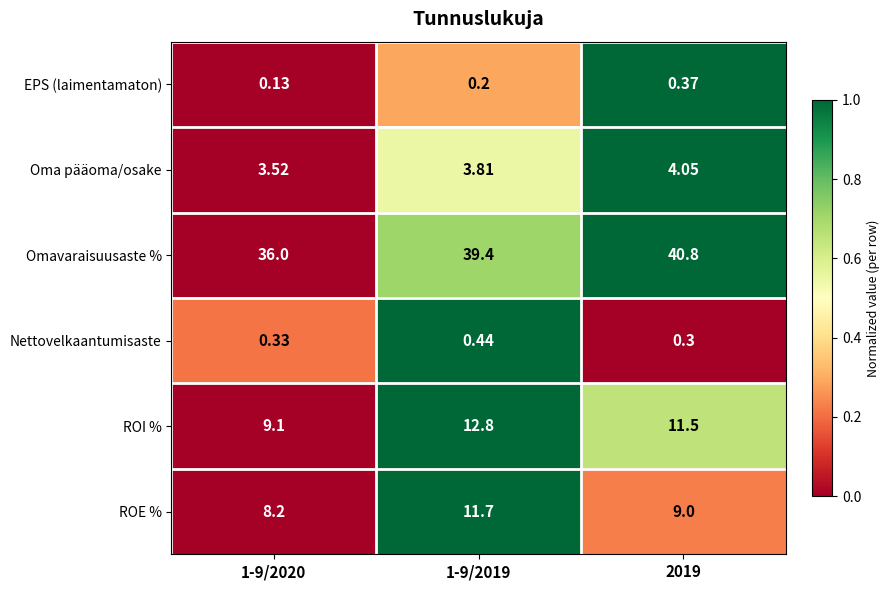

Between 1-9/2019 and 2019, which series saw the biggest shift?

ROE %